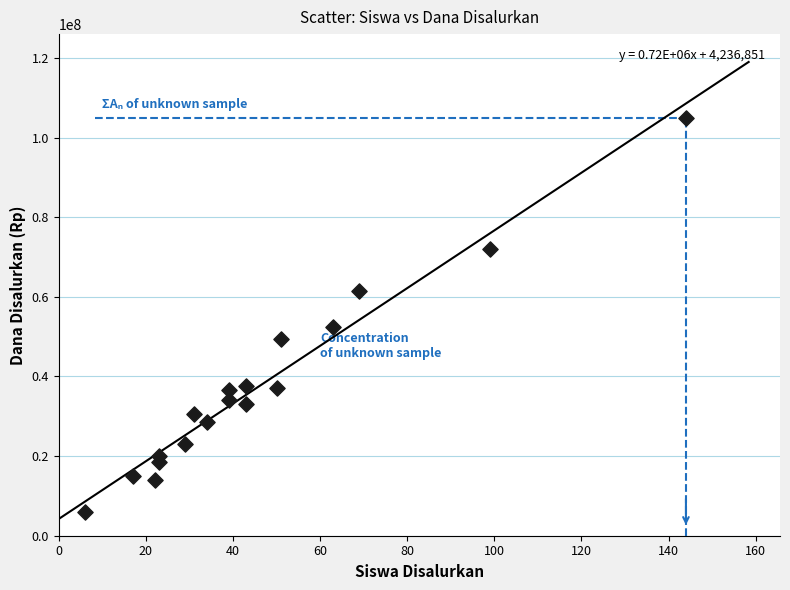

What Y value in the scatter plot is closest to 55500000?

52500000